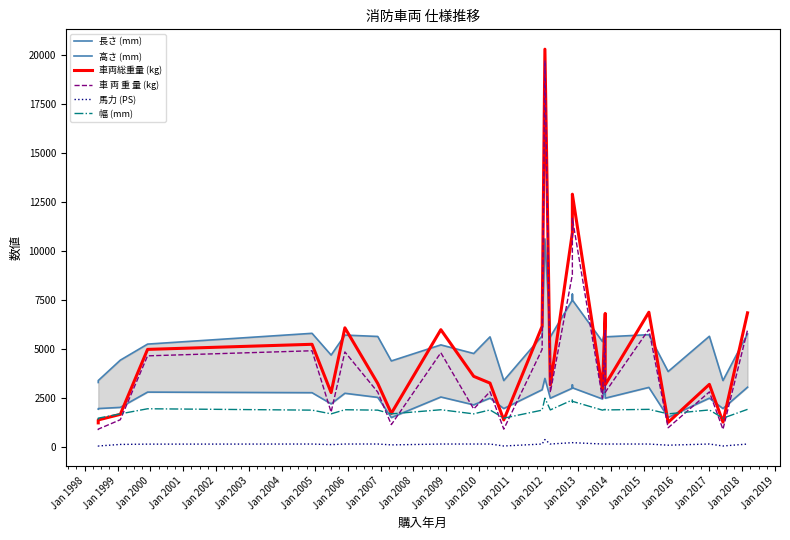

Is it true that 長さ (mm) equals 9503 at 26?

False